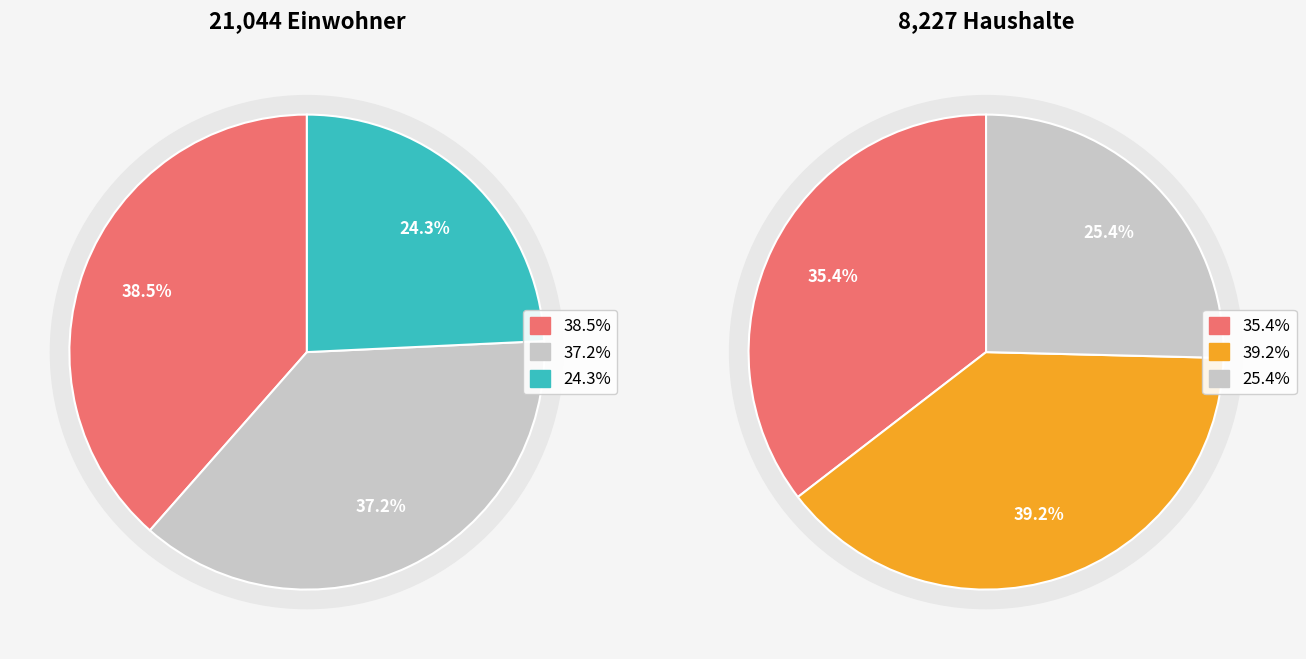

Is it true that Bohinj is 30% of the pie?

False